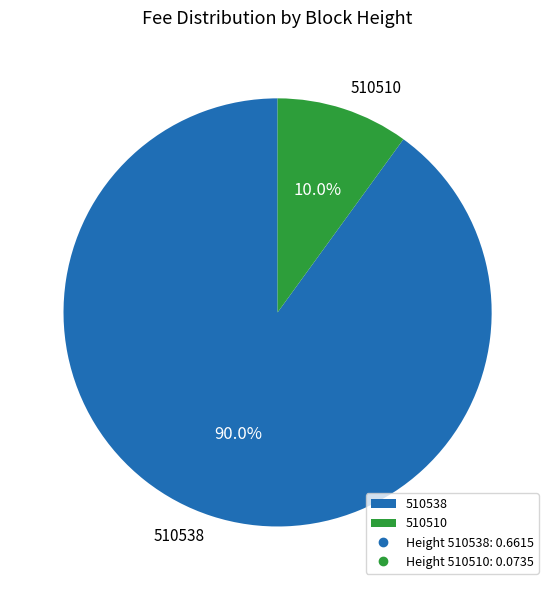

What is the largest slice in the pie chart?

510538